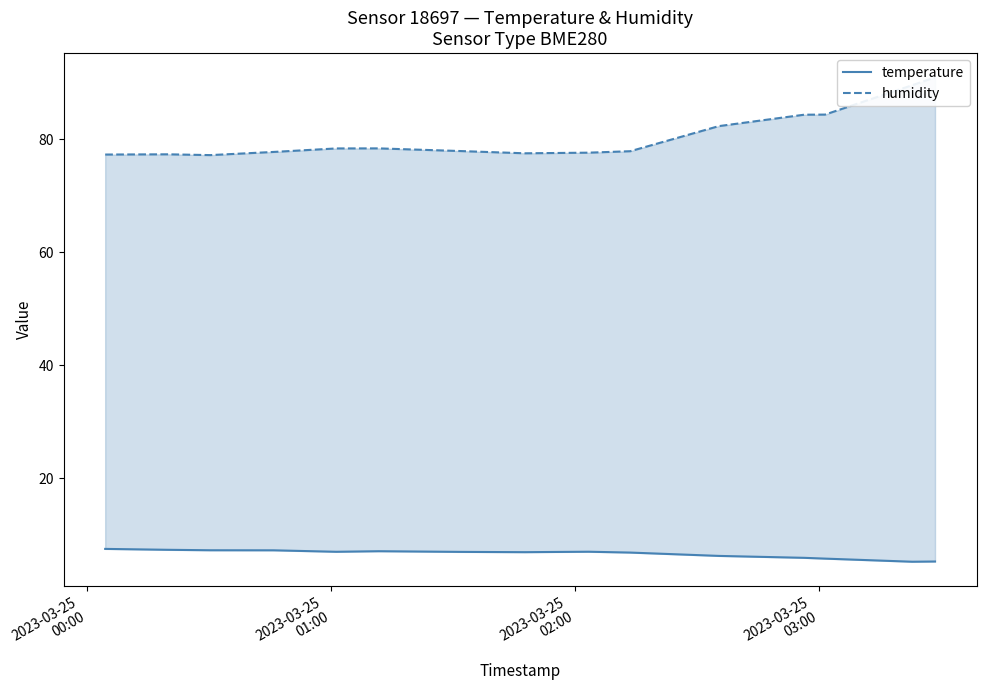

True or false: temperature and humidity cross at least once.

False